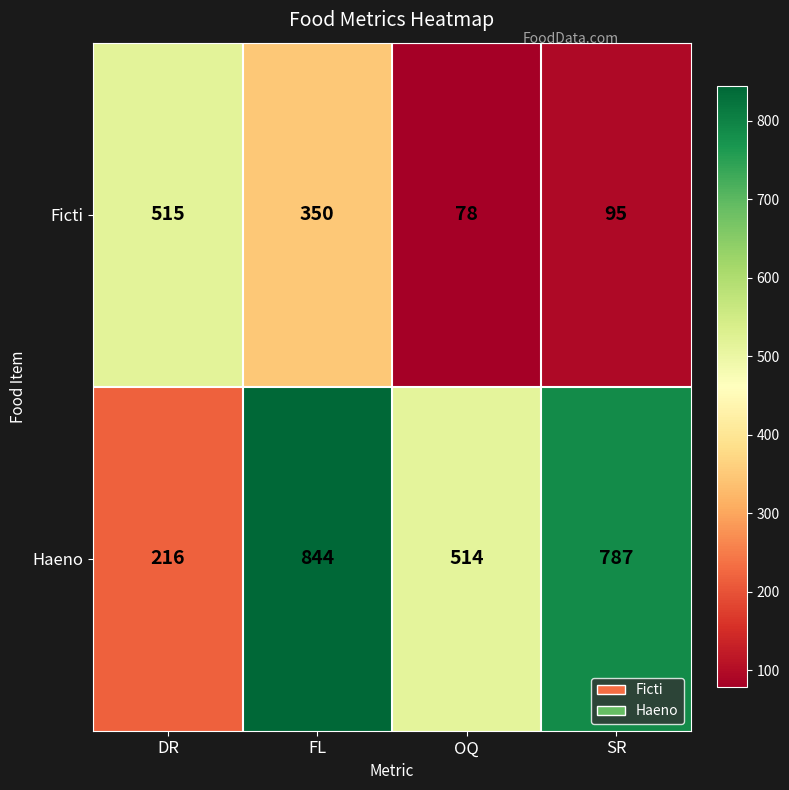

What is the difference between the Haeno values at DR and OQ?

298